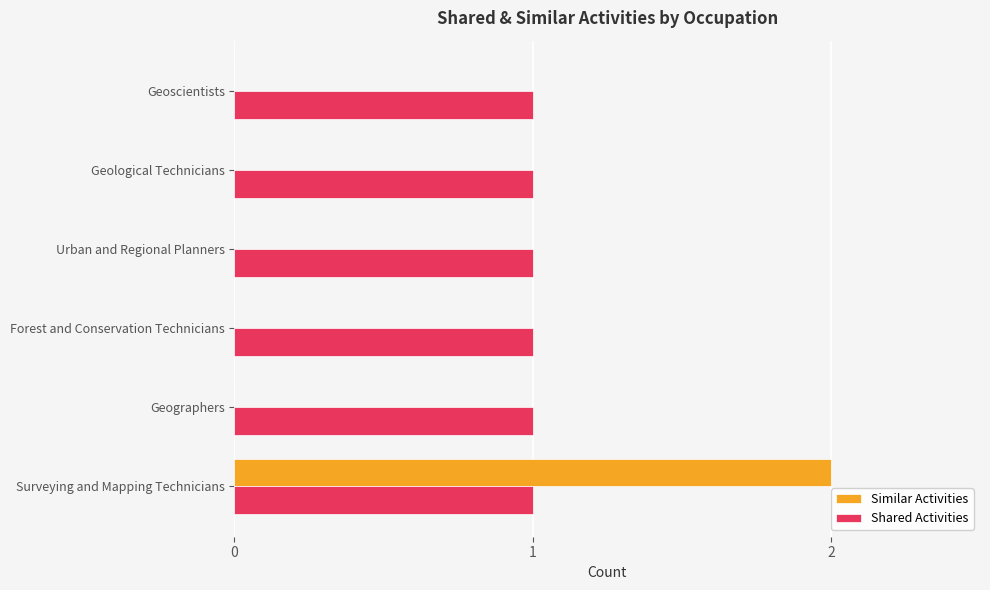

Is the value of Similar Activities at Forest and Conservation Technicians greater than the value of Shared Activities at Geological Technicians?

No